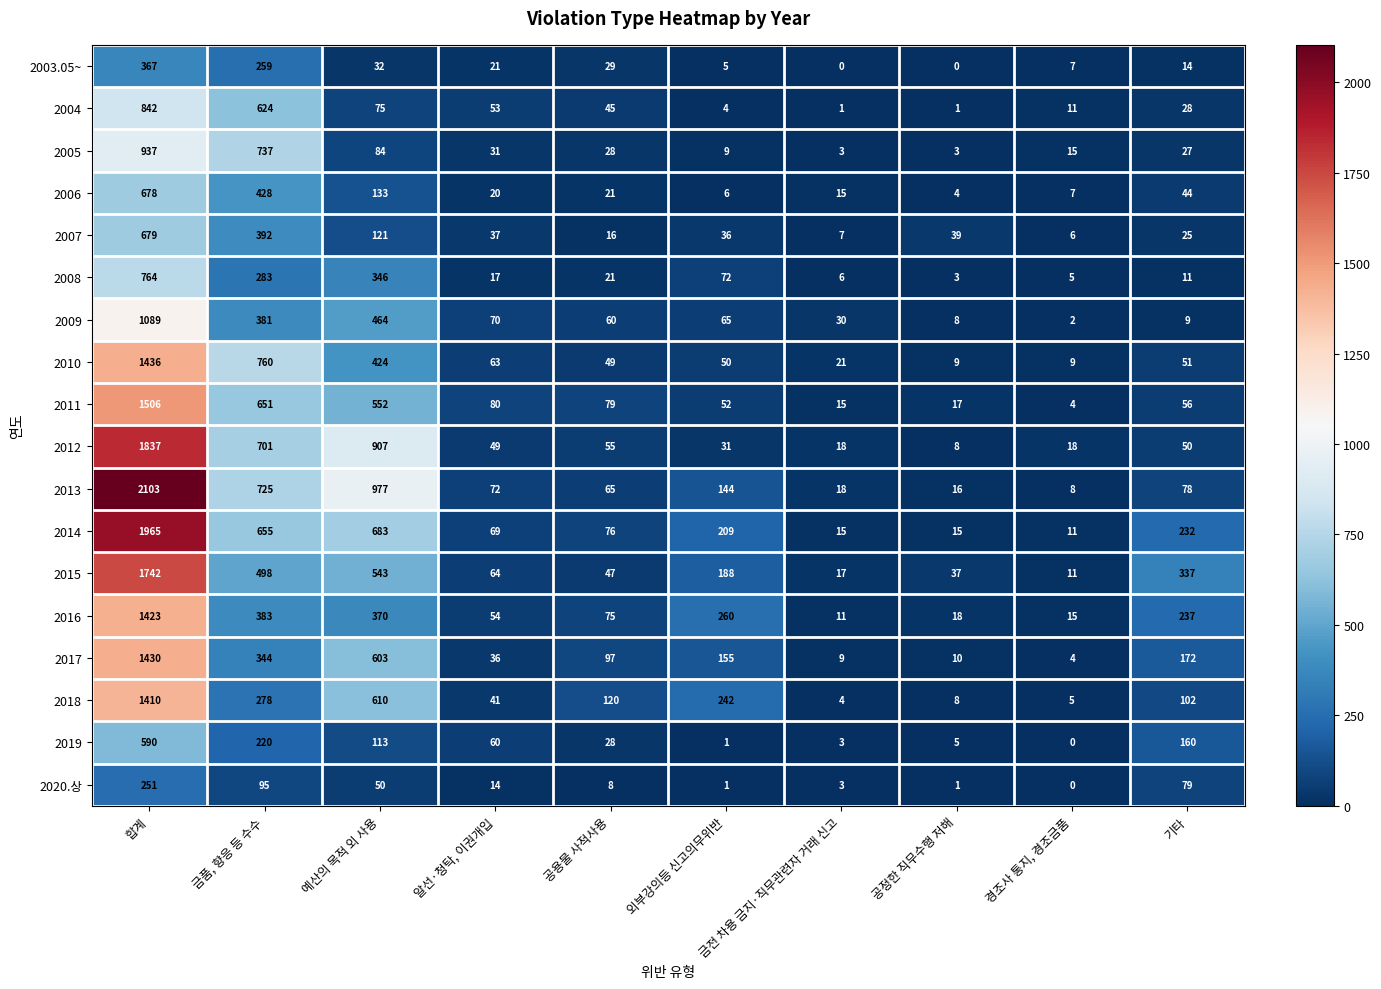

What is the total value across all series at 기타?

1712